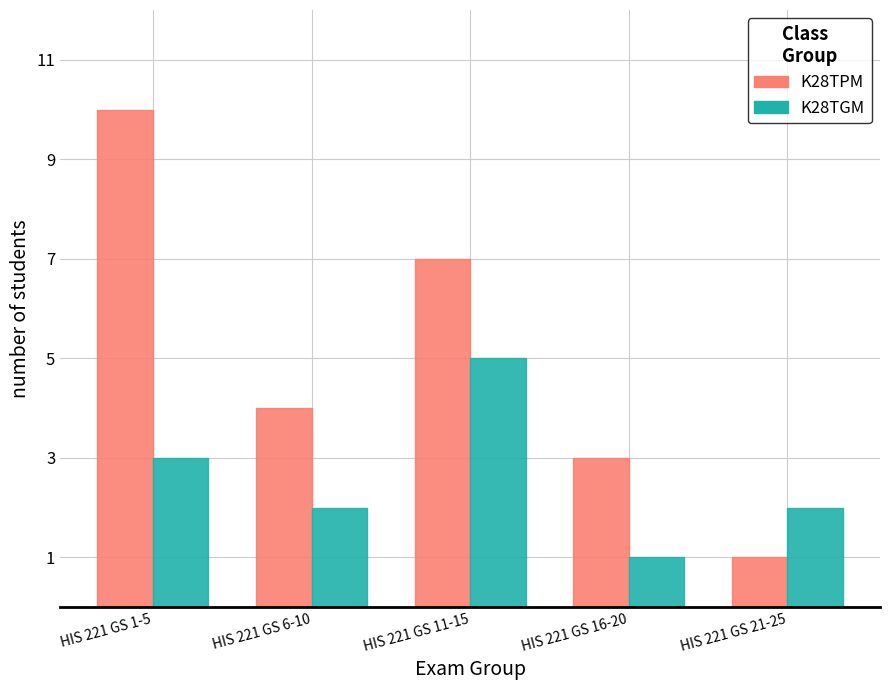

Which series has the widest spread of values?

K28TPM